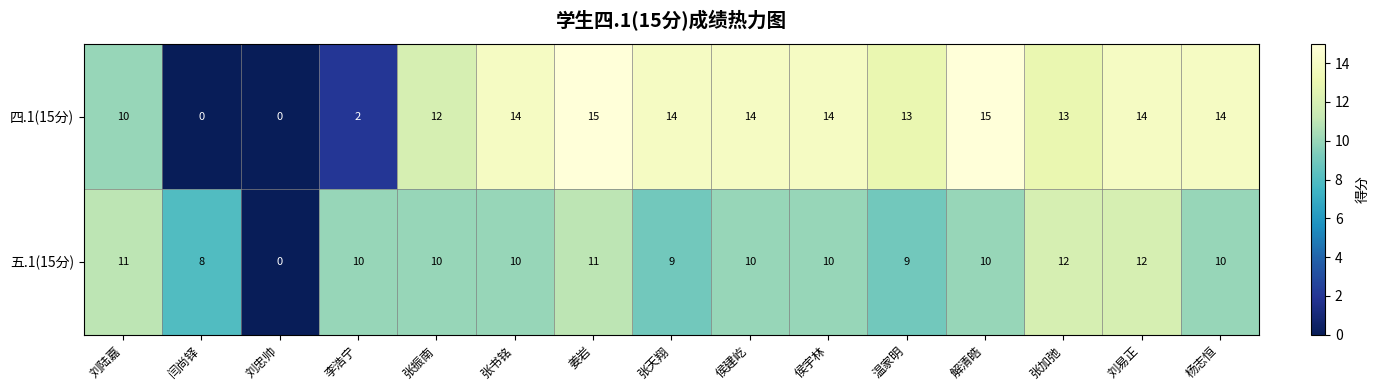

List the series in order of their overall mean, lowest first.

五.1(15分), 四.1(15分)